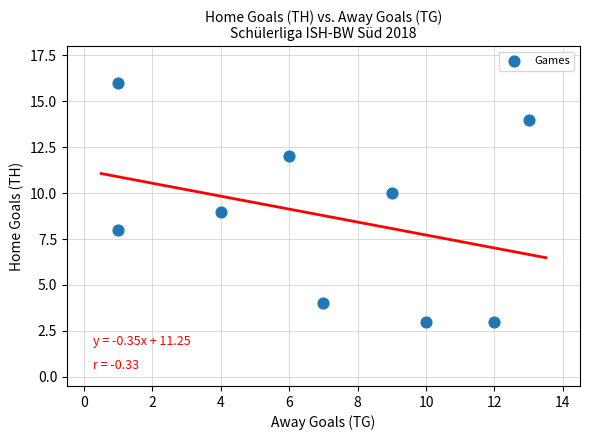

What is the average X value?

7